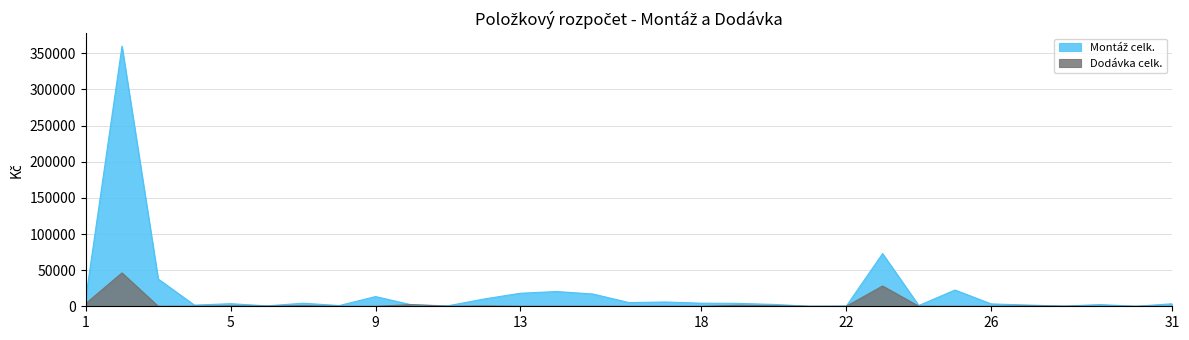

Is it true that Dodávka celk. equals 46195.0 at 2?

True